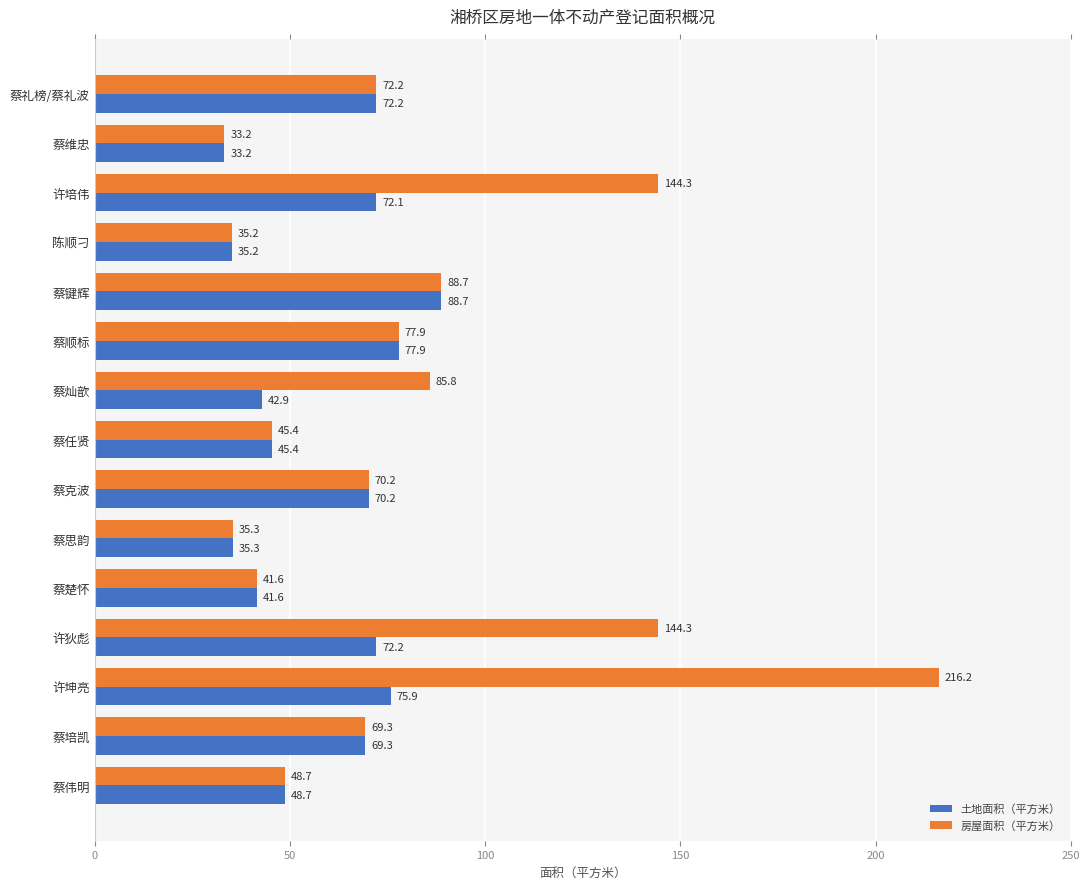

What are all the series names shown in the legend?

土地面积（平方米）, 房屋面积（平方米）